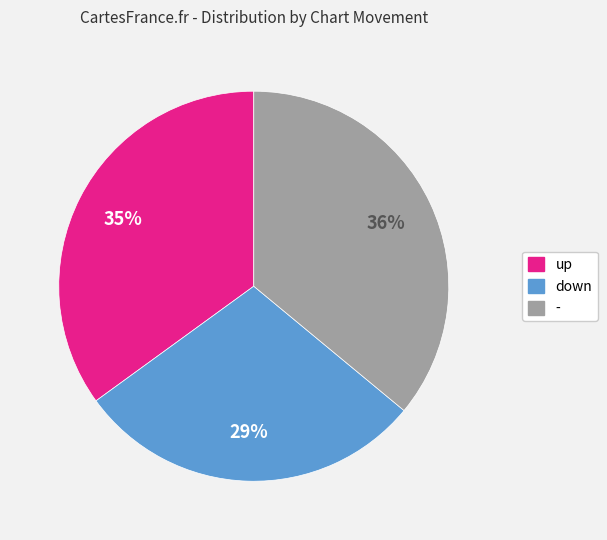

What percentage is the up slice, to the nearest percent?

35%